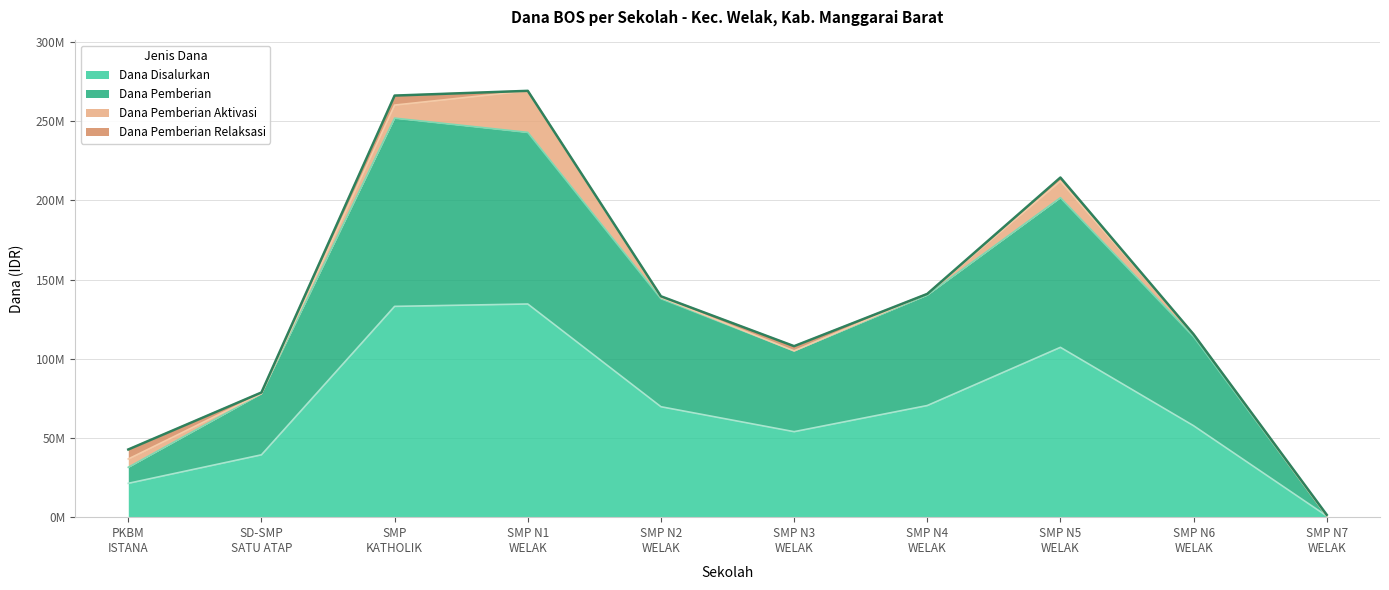

Between PKBM ISTANA and SMP N7 WELAK, which is larger?

PKBM ISTANA